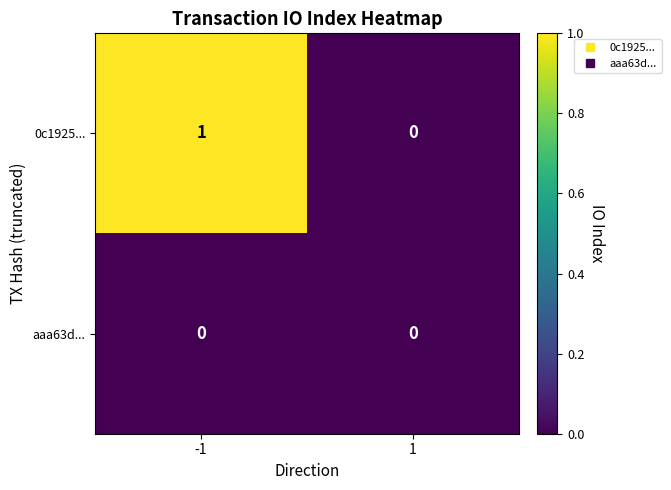

List the series in order of their peak value, highest first.

0c1925..., aaa63d...